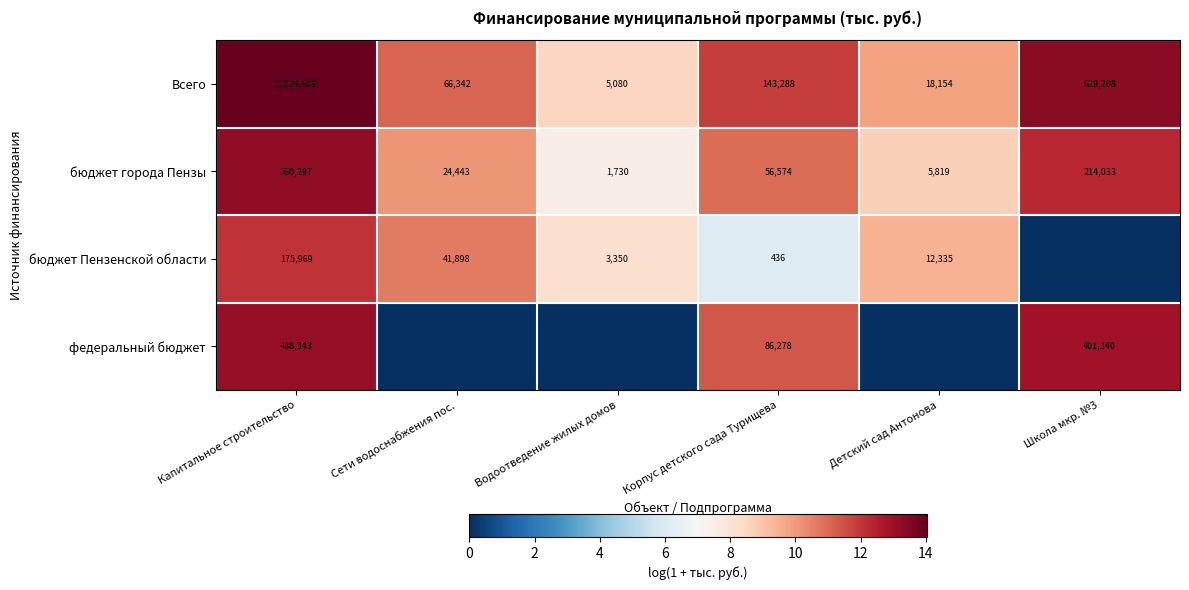

At Капитальное строительство, list the series in order from largest to smallest.

Всего, бюджет города Пензы, федеральный бюджет, бюджет Пензенской области